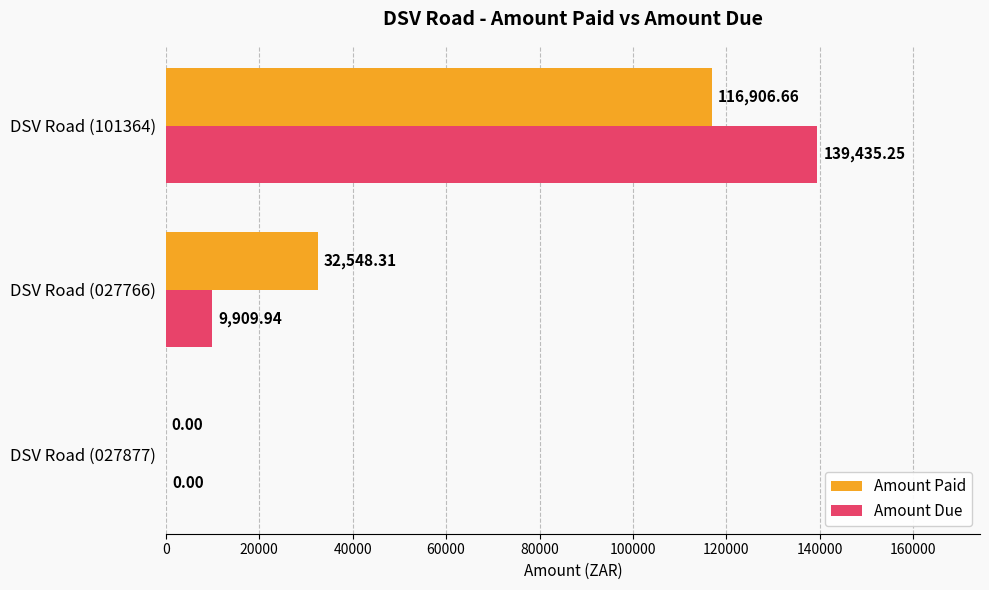

Which series has the largest total across all categories?

Amount Paid